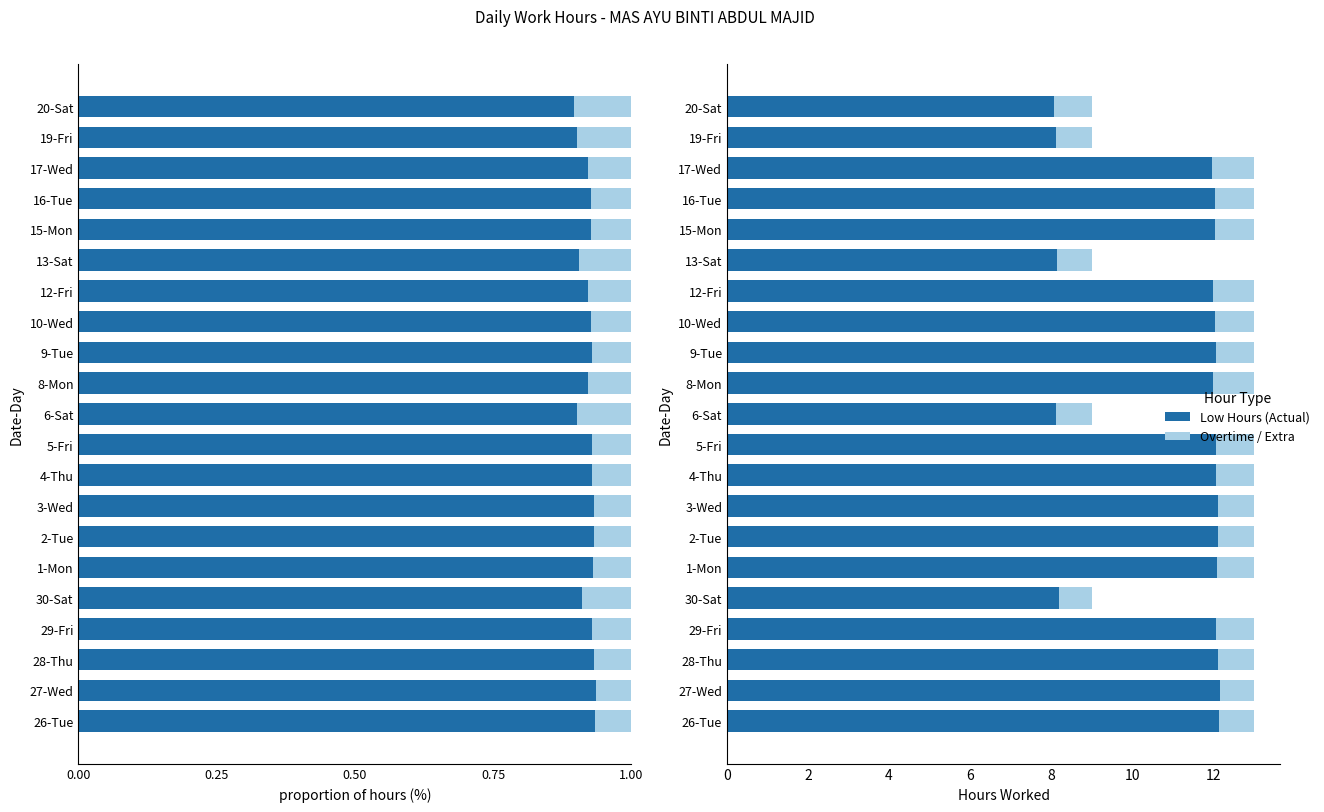

What are all the series names shown in the legend?

Low Hours (Actual), Overtime / Extra